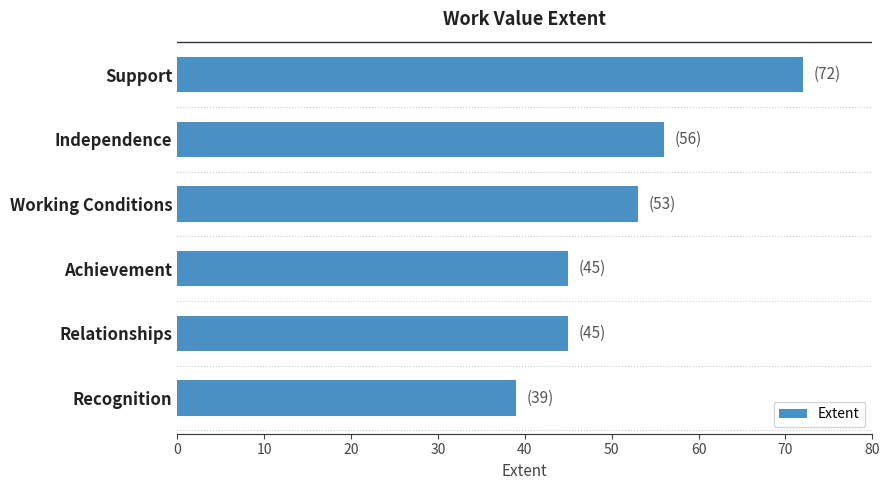

What is the difference between the values at Achievement and Independence?

11